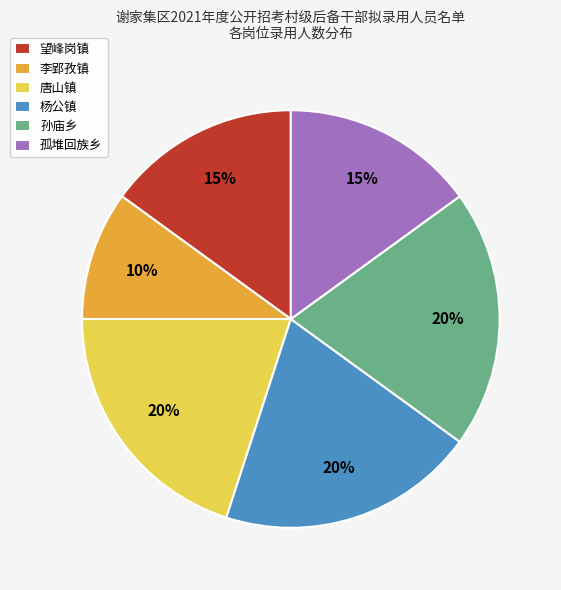

What percentage is the 唐山镇 slice, to the nearest percent?

20%